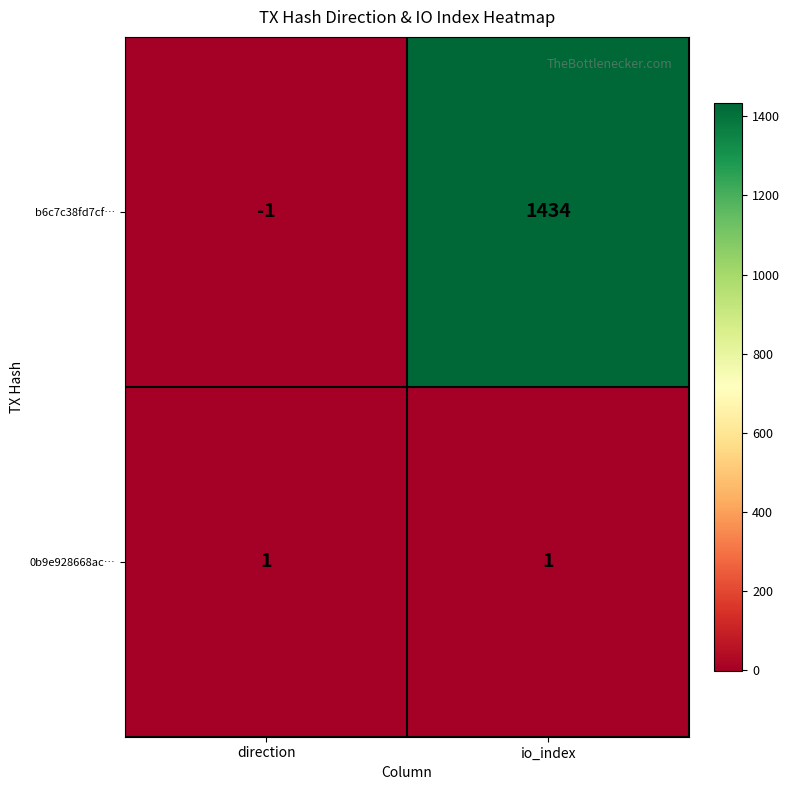

Is it true that b6c7c38fd7cf… equals 851 at io_index?

False